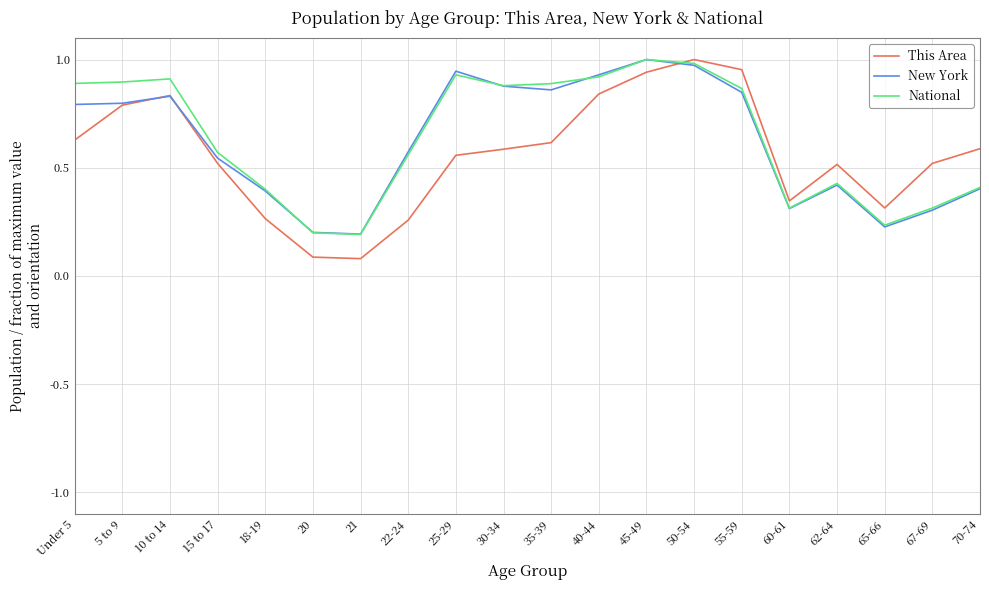

Is it true that New York equals 0.4 at 5 to 9?

False